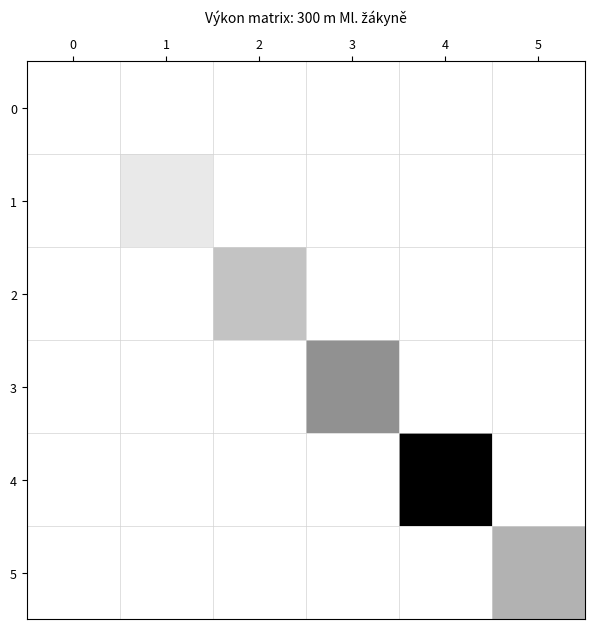

Which series has the largest range (max minus min)?

4